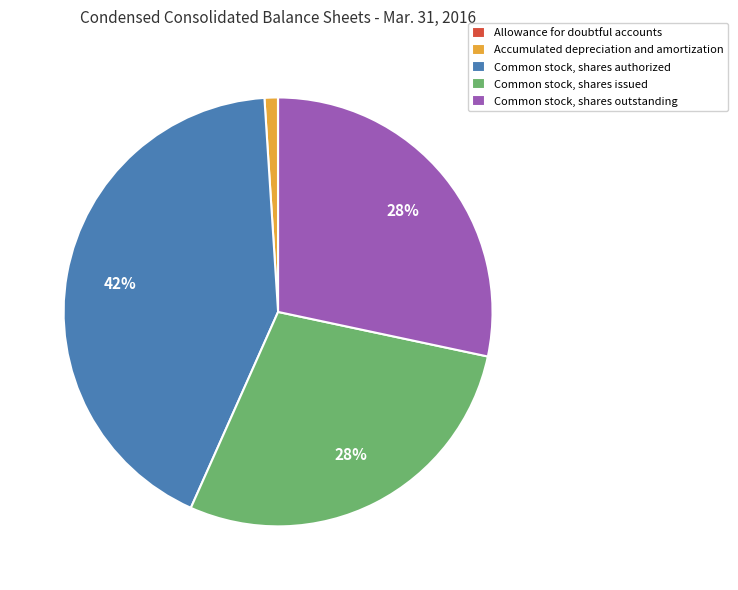

Which slice is the largest?

Common stock, shares authorized